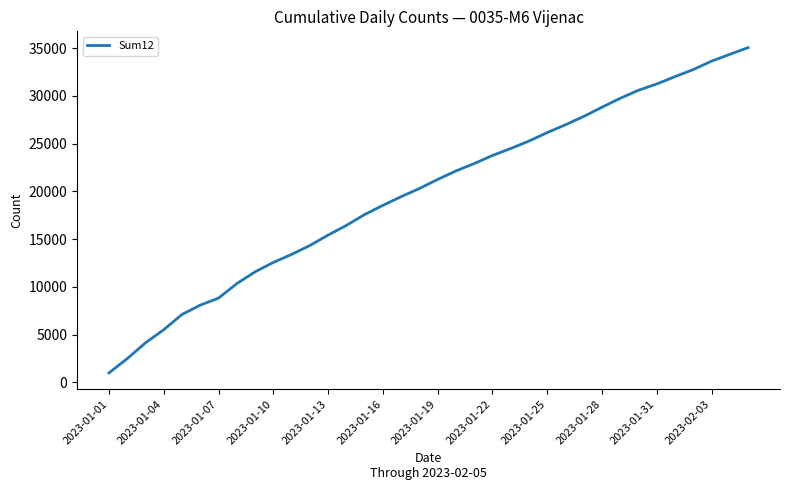

What is the difference between the maximum and minimum values?

34058